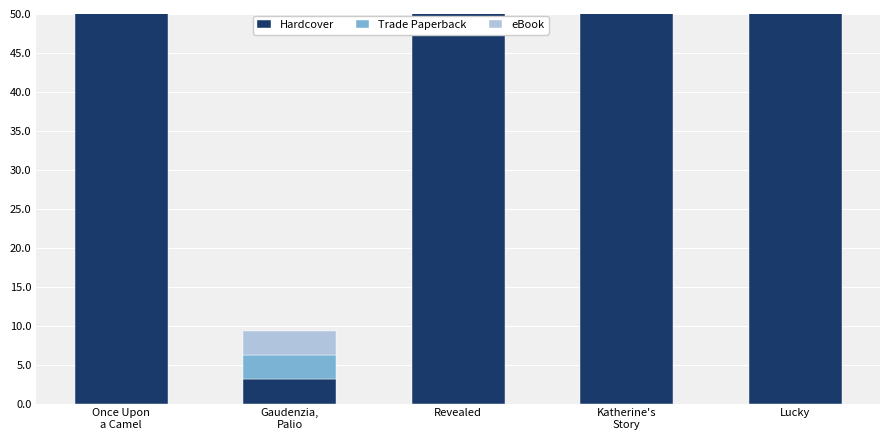

Between Revealed and Katherine's
Story, which series saw the biggest shift?

Trade Paperback